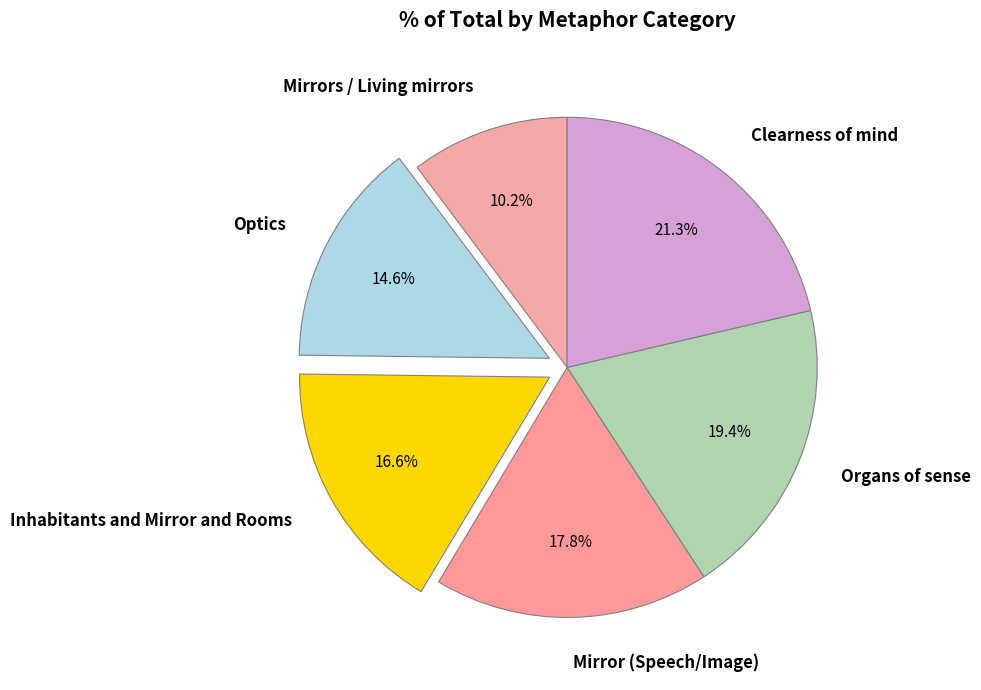

How many segments does this pie chart have?

6